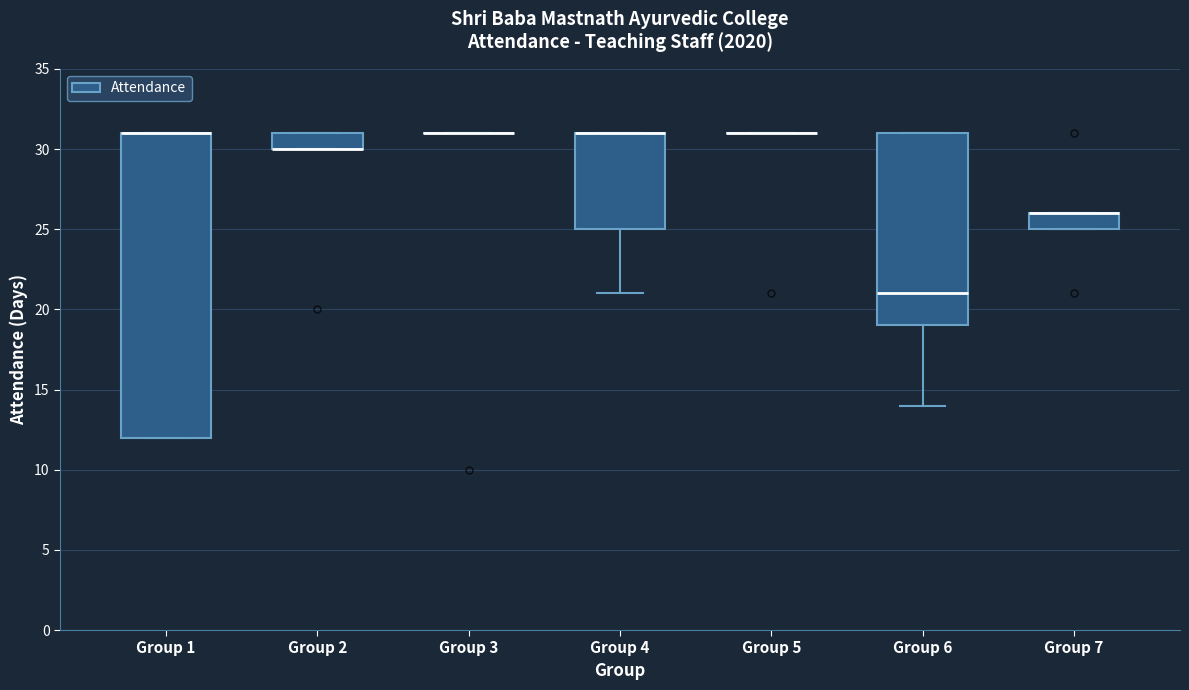

Where is the lower edge of the box for Group 6 on the y-axis? The values are not printed on the chart, so give them approximately, as read against the axis.

19